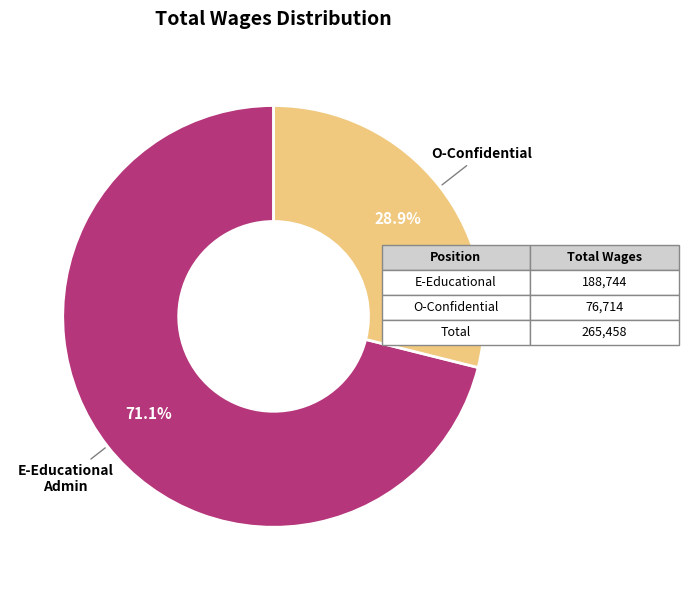

Does any single category account for the majority?

Yes